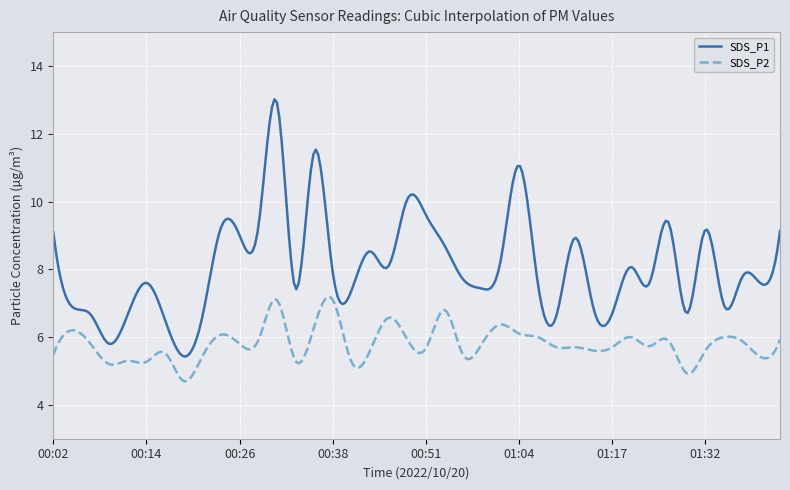

Rank the series by their average value, from highest to lowest.

SDS_P1, SDS_P2